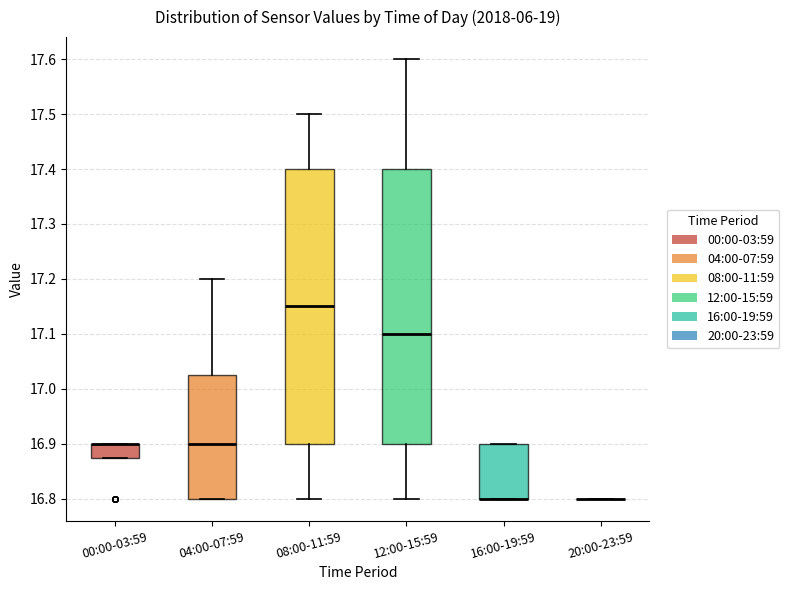

Reading left to right, transcribe this box plot: for each box, give where its median line is, the range the box spans, and where its two whiskers end, as read against the y-axis. The values are not printed on the chart, so give them approximately, as read against the axis.

00:00-03:59: median 16.90 (drawn on the box's upper edge), box 16.88 to 16.90, whiskers 16.88 to 16.90
04:00-07:59: median 16.90, box 16.80 to 17.03, whiskers 16.80 to 17.20
08:00-11:59: median 17.15, box 16.90 to 17.40, whiskers 16.80 to 17.50
12:00-15:59: median 17.10, box 16.90 to 17.40, whiskers 16.80 to 17.60
16:00-19:59: median 16.80 (drawn on the box's lower edge), box 16.80 to 16.90, whiskers 16.80 to 16.90
20:00-23:59: box collapsed to a line at 16.80, whiskers 16.80 to 16.80